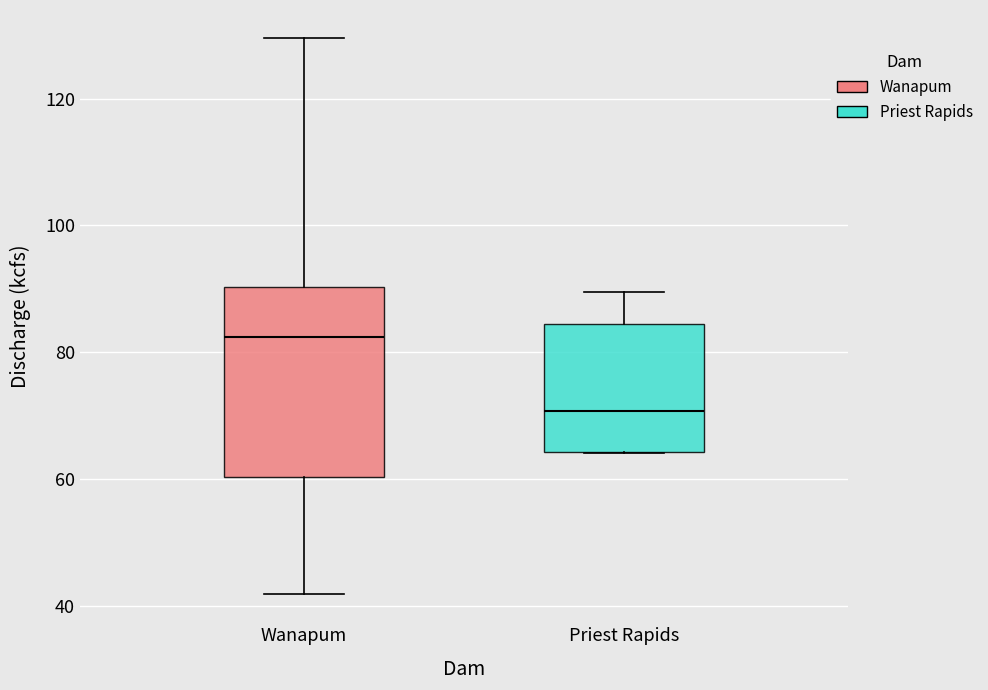

Reading left to right, transcribe this box plot: for each box, give where its median line is, the range the box spans, and where its two whiskers end, as read against the y-axis. The values are not printed on the chart, so give them approximately, as read against the axis.

Wanapum: median 82, box 60 to 90, whiskers 42 to 130
Priest Rapids: median 70, box 64 to 84, whiskers 64 to 90